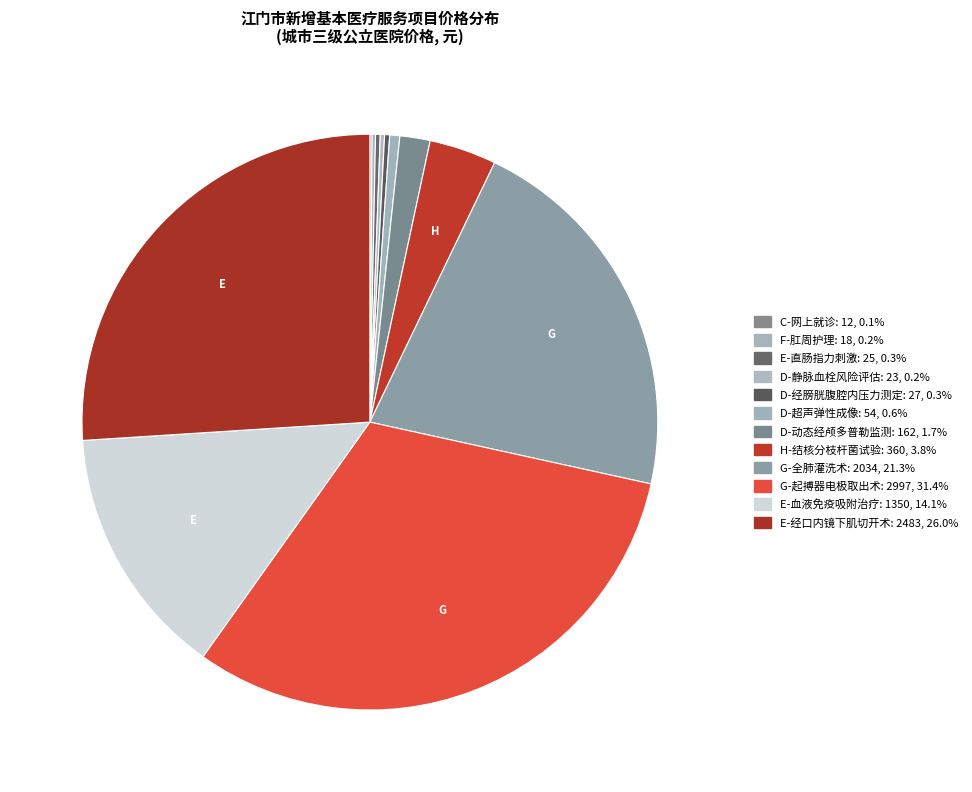

Which category has the smallest portion of the pie?

C